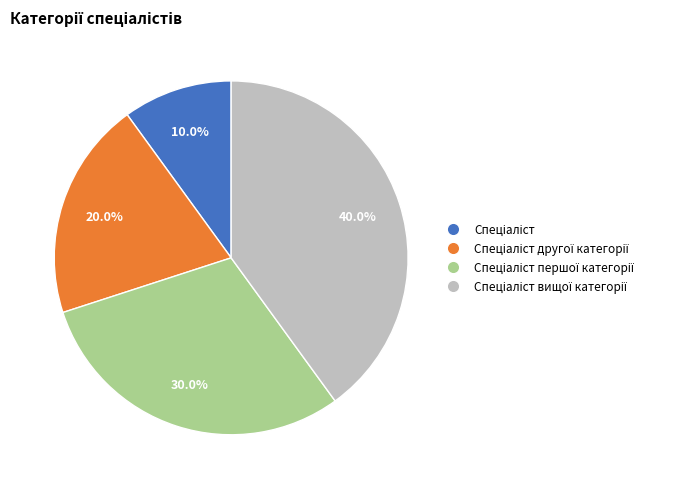

Is there a majority slice in this chart?

No